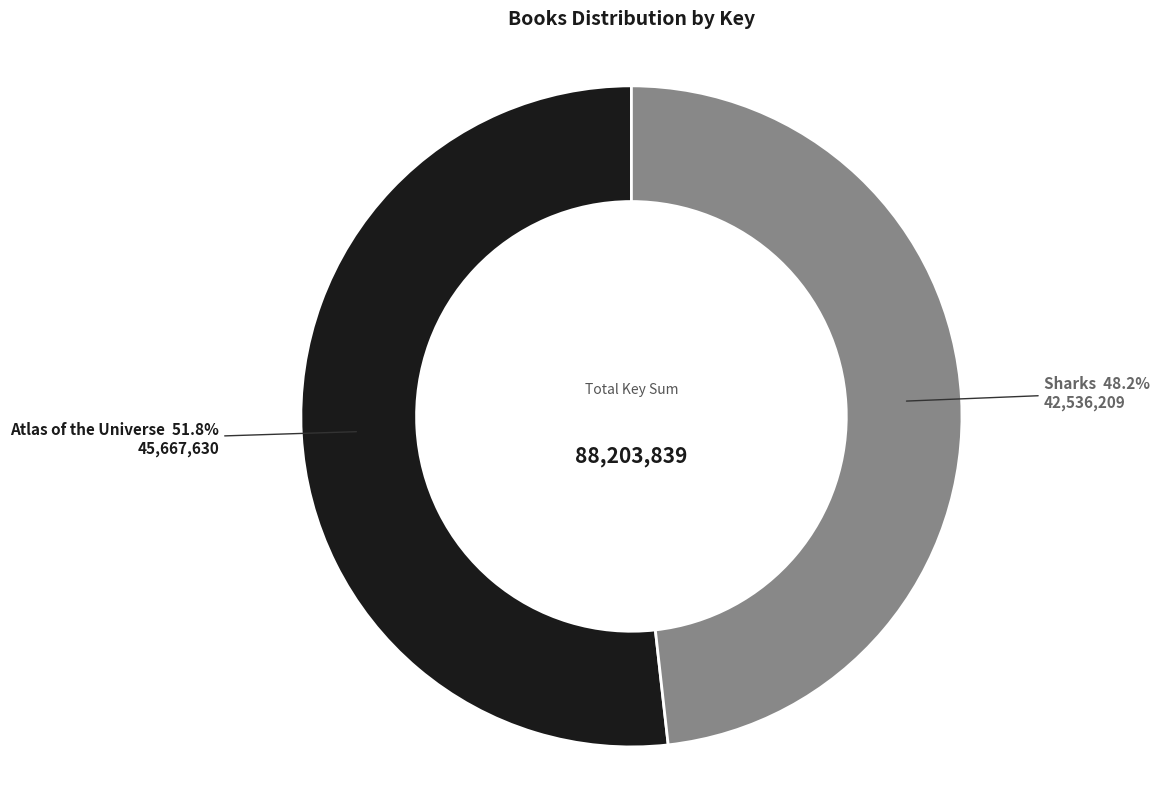

What is the smallest slice in the pie chart?

Sharks